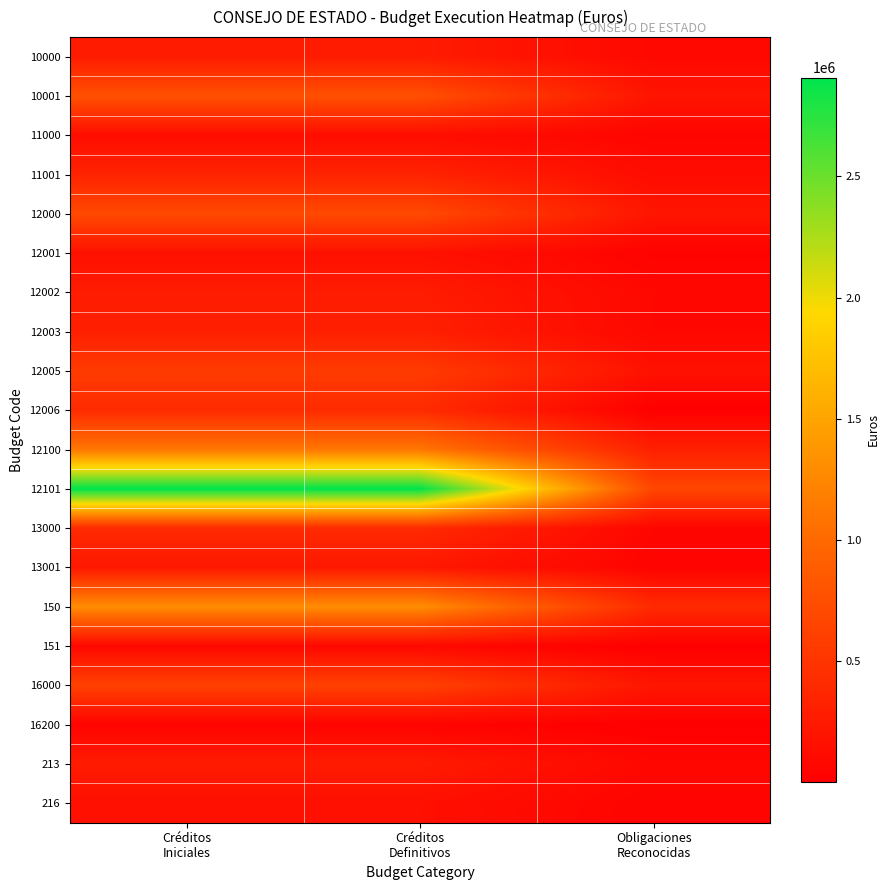

Reading right to left, list all the values displayed in this chart.

10000: Obligaciones
Reconocidas=84156.2	Créditos
Definitivos=264570.0	Créditos
Iniciales=264570.0
10001: Obligaciones
Reconocidas=201325.2	Créditos
Definitivos=763430.0	Créditos
Iniciales=763430.0
11000: Obligaciones
Reconocidas=53689.0	Créditos
Definitivos=134900.0	Créditos
Iniciales=134900.0
11001: Obligaciones
Reconocidas=121645.4	Créditos
Definitivos=338090.0	Créditos
Iniciales=338090.0
12000: Obligaciones
Reconocidas=206996.4	Créditos
Definitivos=698610.0	Créditos
Iniciales=698610.0
12001: Obligaciones
Reconocidas=32125.8	Créditos
Definitivos=167090.0	Créditos
Iniciales=167090.0
12002: Obligaciones
Reconocidas=79254.3	Créditos
Definitivos=270200.0	Créditos
Iniciales=270200.0
12003: Obligaciones
Reconocidas=78644.0	Créditos
Definitivos=305220.0	Créditos
Iniciales=305220.0
12005: Obligaciones
Reconocidas=169277.8	Créditos
Definitivos=563520.0	Créditos
Iniciales=563520.0
12006: Obligaciones
Reconocidas=3005.2	Créditos
Definitivos=412770.0	Créditos
Iniciales=412770.0
12100: Obligaciones
Reconocidas=307698.5	Créditos
Definitivos=1114240.0	Créditos
Iniciales=1114240.0
12101: Obligaciones
Reconocidas=667010.3	Créditos
Definitivos=2907550.0	Créditos
Iniciales=2907550.0
13000: Obligaciones
Reconocidas=62481.6	Créditos
Definitivos=404090.0	Créditos
Iniciales=404090.0
13001: Obligaciones
Reconocidas=40148.9	Créditos
Definitivos=233060.0	Créditos
Iniciales=233060.0
150: Obligaciones
Reconocidas=405265.3	Créditos
Definitivos=1304770.0	Créditos
Iniciales=1304770.0
151: Obligaciones
Reconocidas=400.0	Créditos
Definitivos=82960.0	Créditos
Iniciales=82960.0
16000: Obligaciones
Reconocidas=212554.5	Créditos
Definitivos=623670.0	Créditos
Iniciales=623670.0
16200: Obligaciones
Reconocidas=7236.7	Créditos
Definitivos=38690.0	Créditos
Iniciales=38690.0
213: Obligaciones
Reconocidas=71979.4	Créditos
Definitivos=259800.0	Créditos
Iniciales=259800.0
216: Obligaciones
Reconocidas=44010.4	Créditos
Definitivos=155000.0	Créditos
Iniciales=155000.0